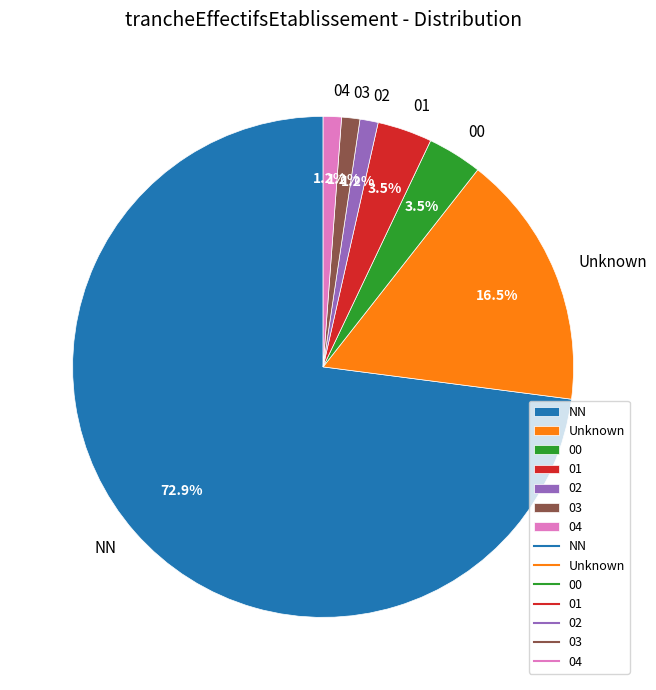

To the nearest percent, what is the average slice percentage?

14%